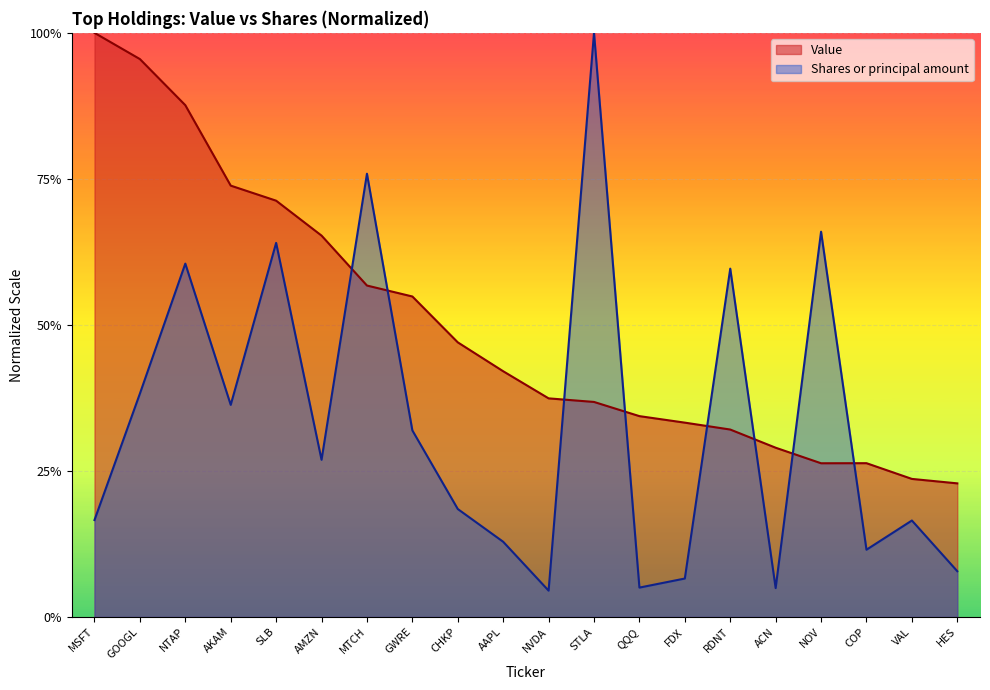

What are all the series names shown in the legend?

Value, Shares or principal amount